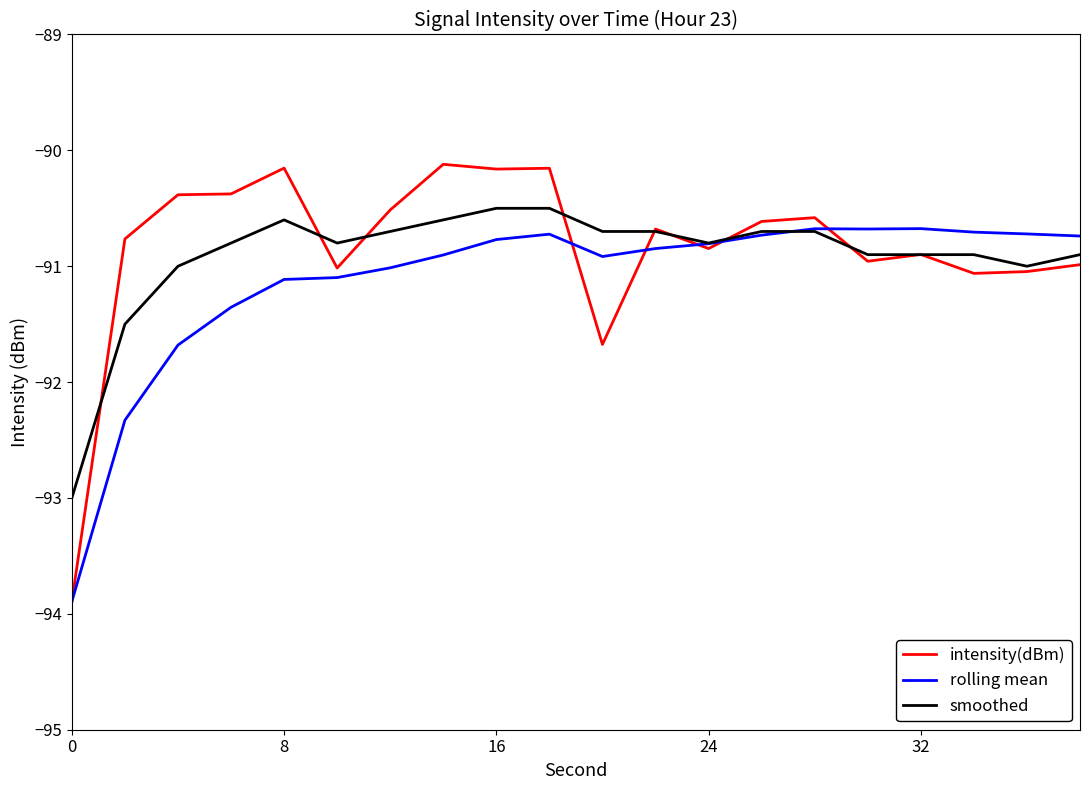

What is the minimum value for intensity(dBm)?

-93.9